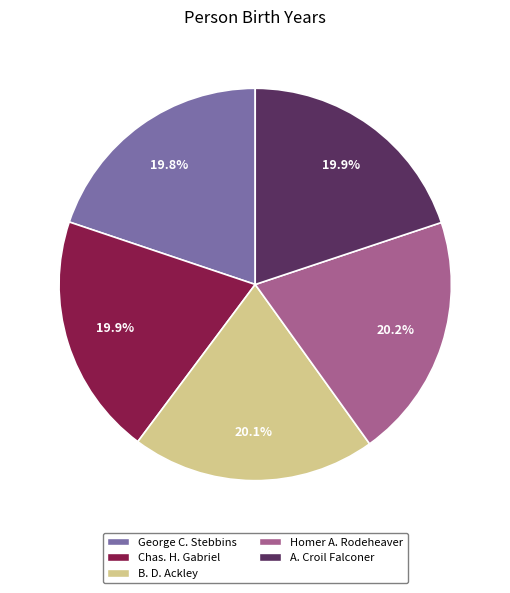

To the nearest percent, what percentage of the pie is Homer A. Rodeheaver?

20%